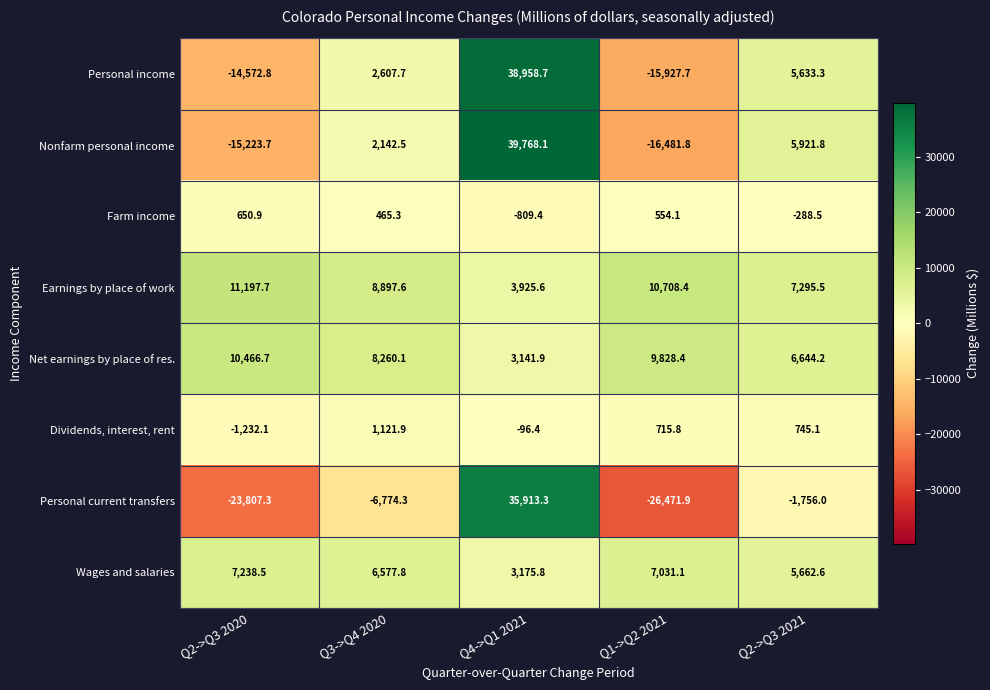

How many categories are shown in the chart?

5